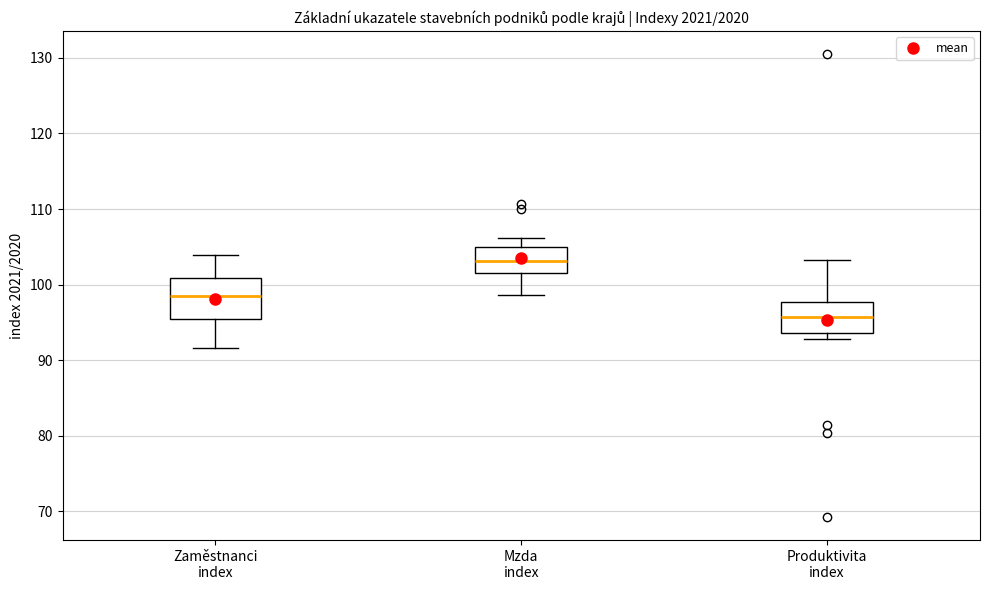

Reading left to right, read every box against the y-axis: the position of its median line, the range the box covers, and the ends of its whiskers. The values are not printed on the chart, so give them approximately, as read against the axis.

Zaměstnanci index: median 98, box 95 to 101, whiskers 92 to 104
Mzda index: median 103, box 102 to 105, whiskers 99 to 106
Produktivita index: median 96, box 94 to 98, whiskers 93 to 103